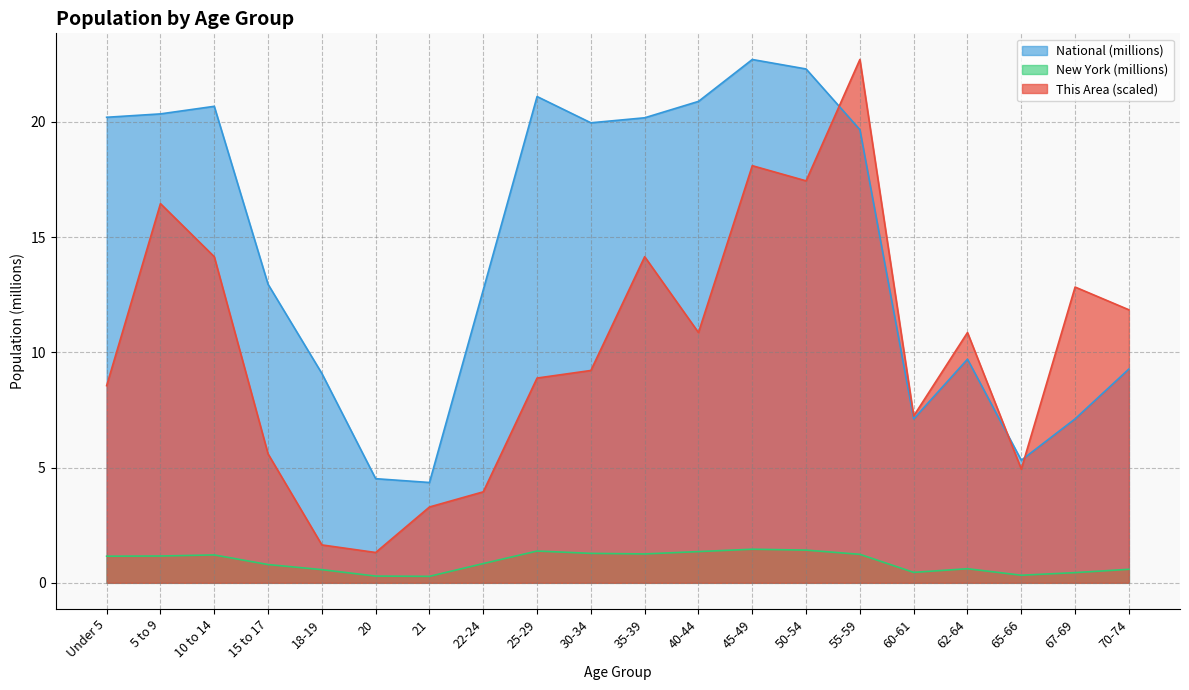

List the series in order of their overall mean, highest first.

National (millions), This Area (scaled), New York (millions)